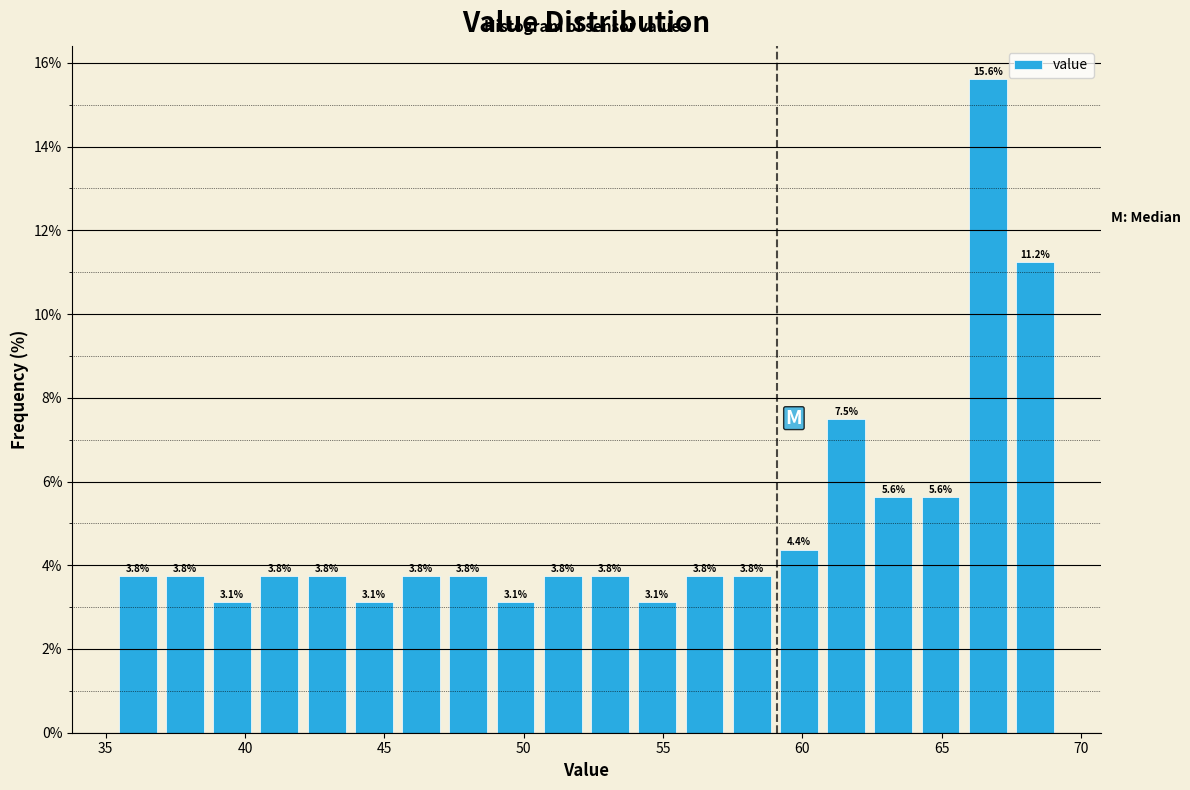

Around what value on the x-axis is the tallest bar? Give the approximate position of its centre, as read against the axis.

66.5